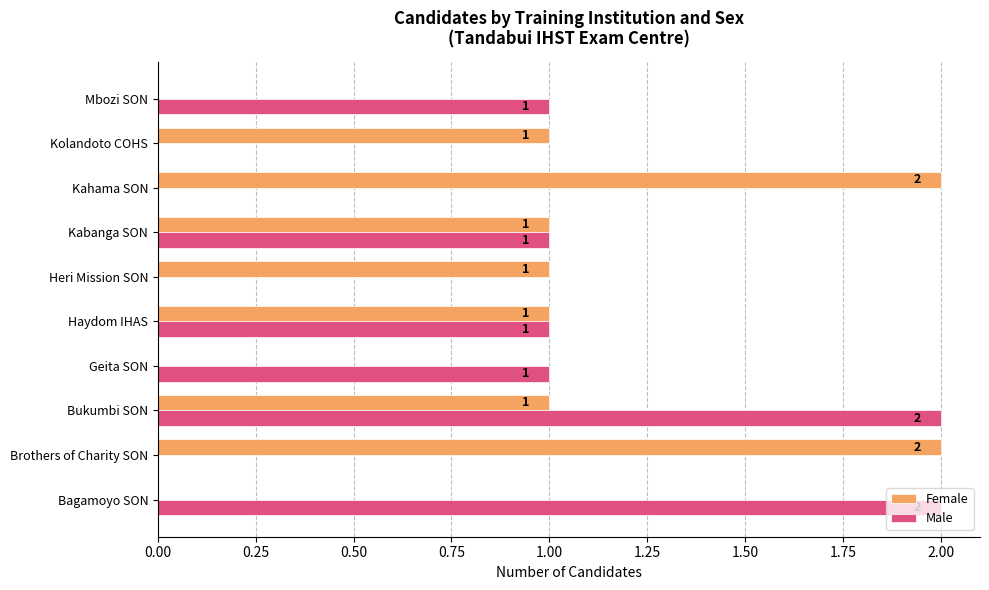

The Male series shows 0 at Haydom IHAS. True or false?

False